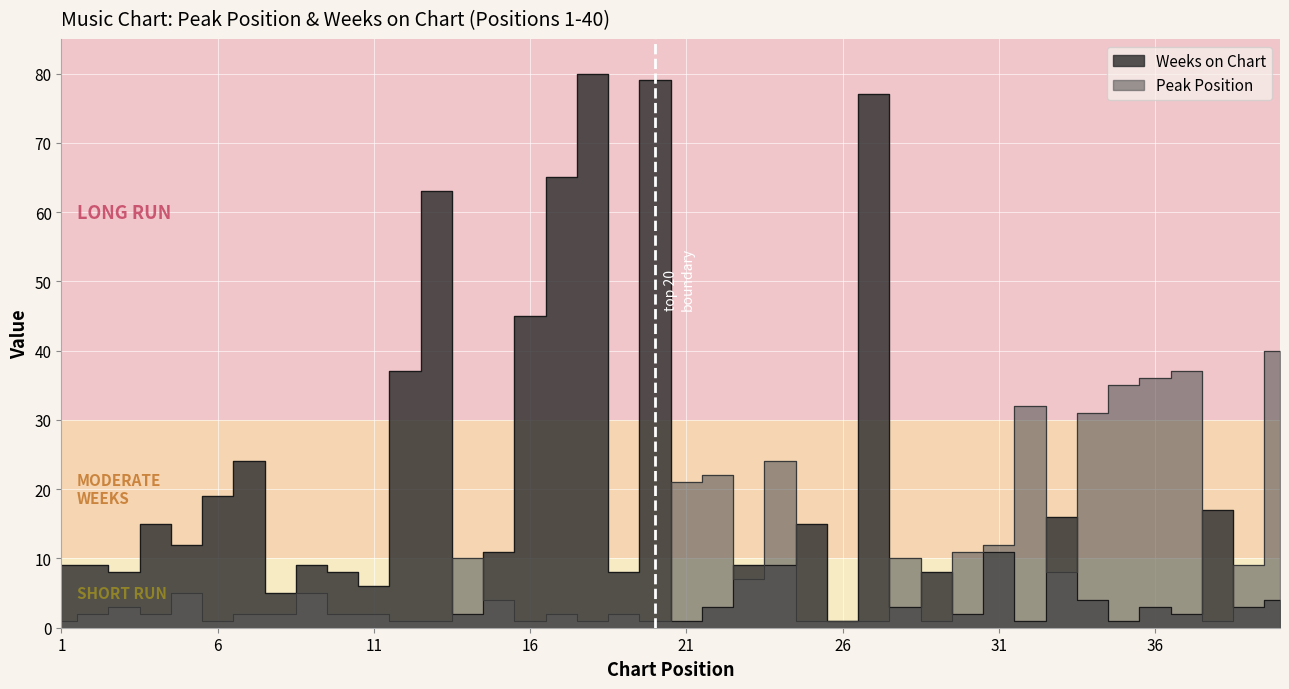

How many interior local valleys does the Peak Position series have?

9